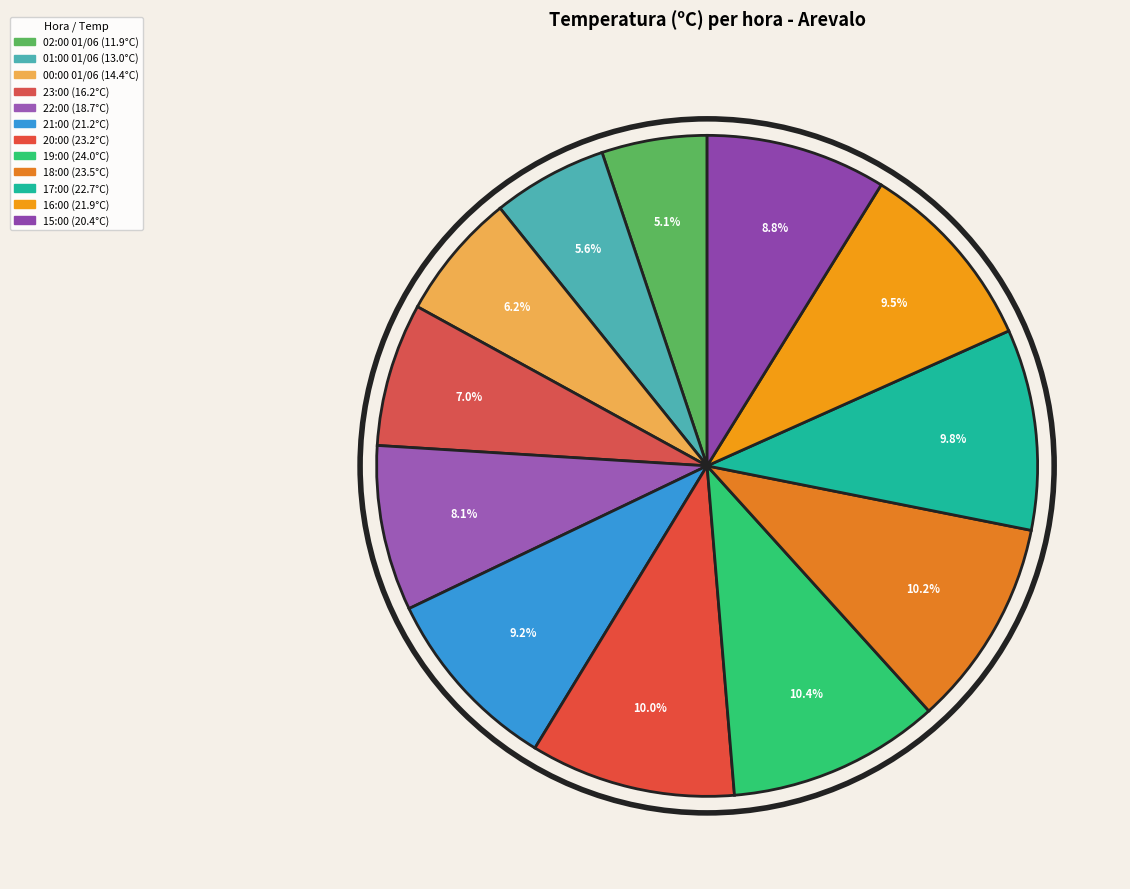

Does any single category account for the majority?

No